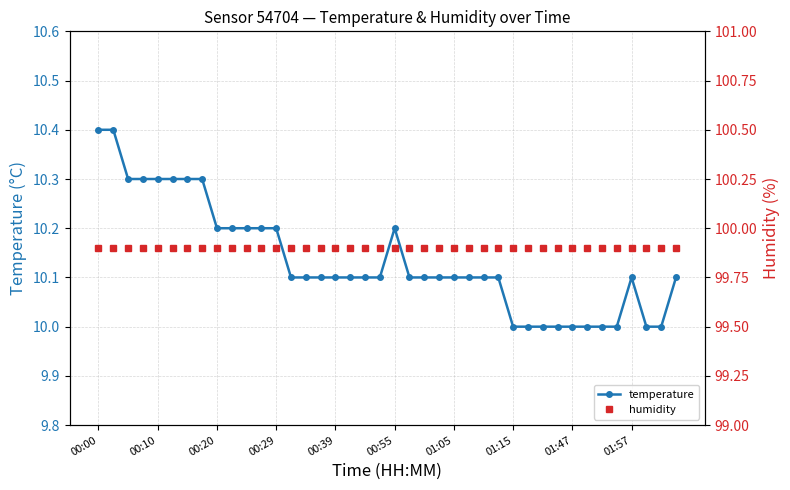

Reading left to right, extract all data points from this chart.

temperature: 10.4	10.4	10.3	10.3	10.3	10.3	10.3	10.3	10.2	10.2	10.2	10.2	10.2	10.1	10.1	10.1	10.1	10.1	10.1	10.1	10.2	10.1	10.1	10.1	10.1	10.1	10.1	10.1	10.0	10.0	10.0	10.0	10.0	10.0	10.0	10.0	10.1	10.0	10.0	10.1
humidity: 99.9	99.9	99.9	99.9	99.9	99.9	99.9	99.9	99.9	99.9	99.9	99.9	99.9	99.9	99.9	99.9	99.9	99.9	99.9	99.9	99.9	99.9	99.9	99.9	99.9	99.9	99.9	99.9	99.9	99.9	99.9	99.9	99.9	99.9	99.9	99.9	99.9	99.9	99.9	99.9